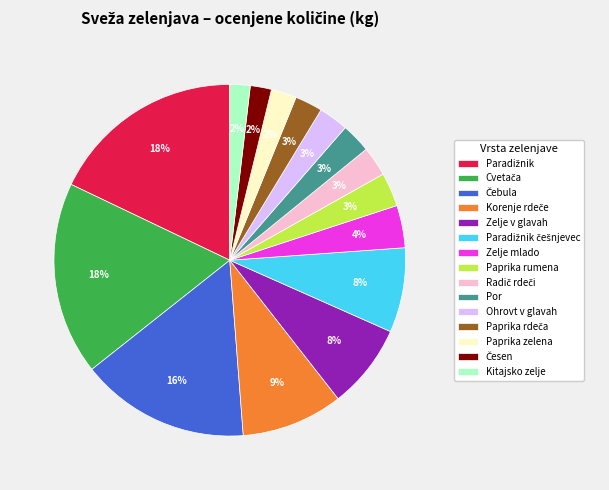

What percentage is the Zelje mlado slice, to the nearest percent?

4%